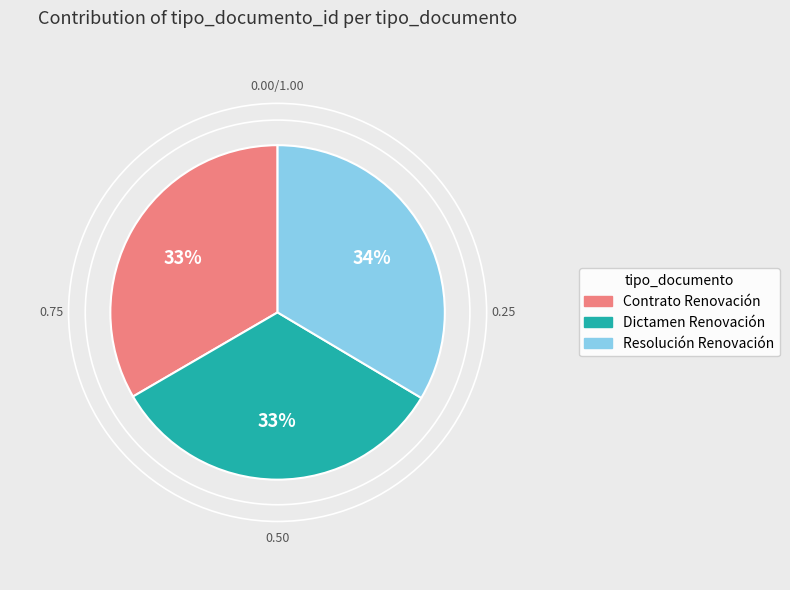

To the nearest percent, what portion does Dictamen Renovación represent?

33%